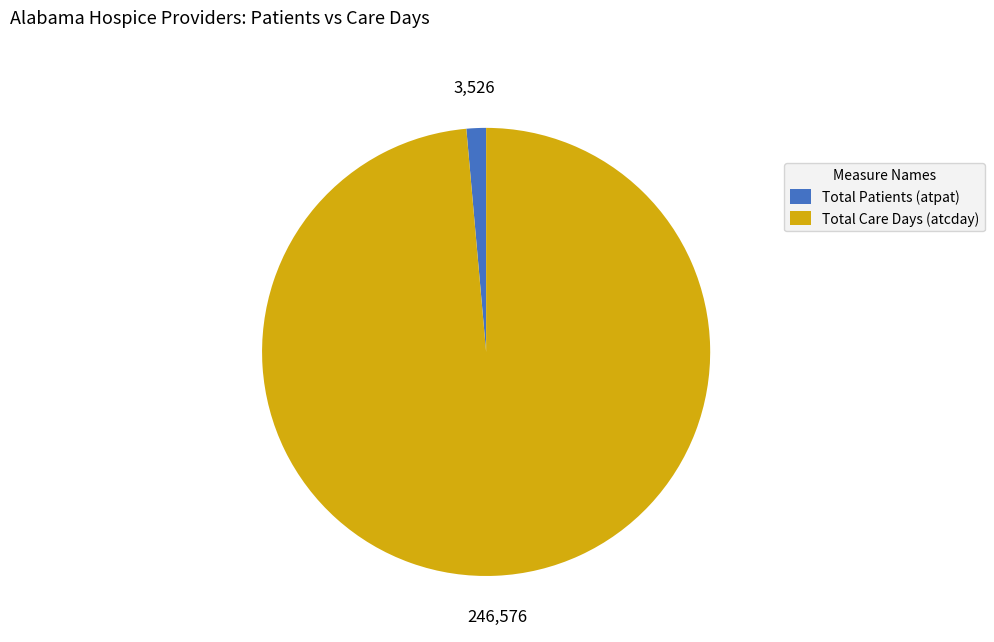

How many segments does this pie chart have?

2